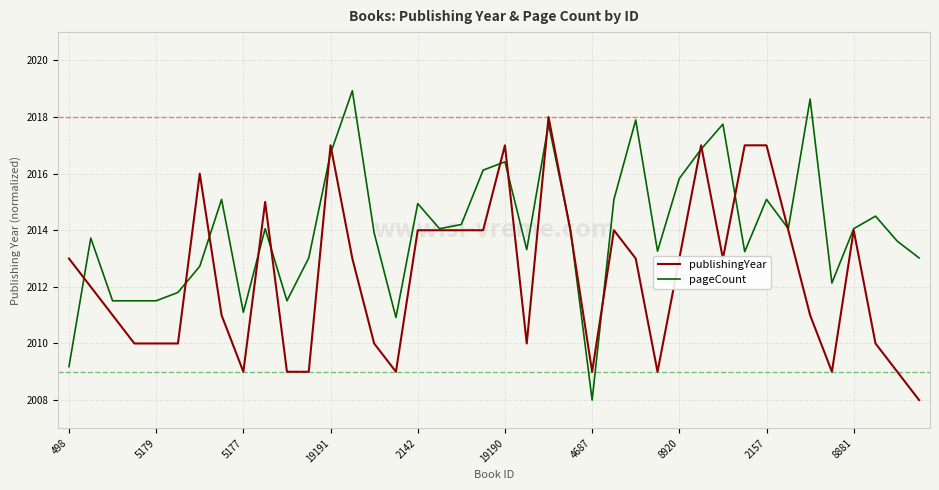

True or false: publishingYear and pageCount cross at least once.

True